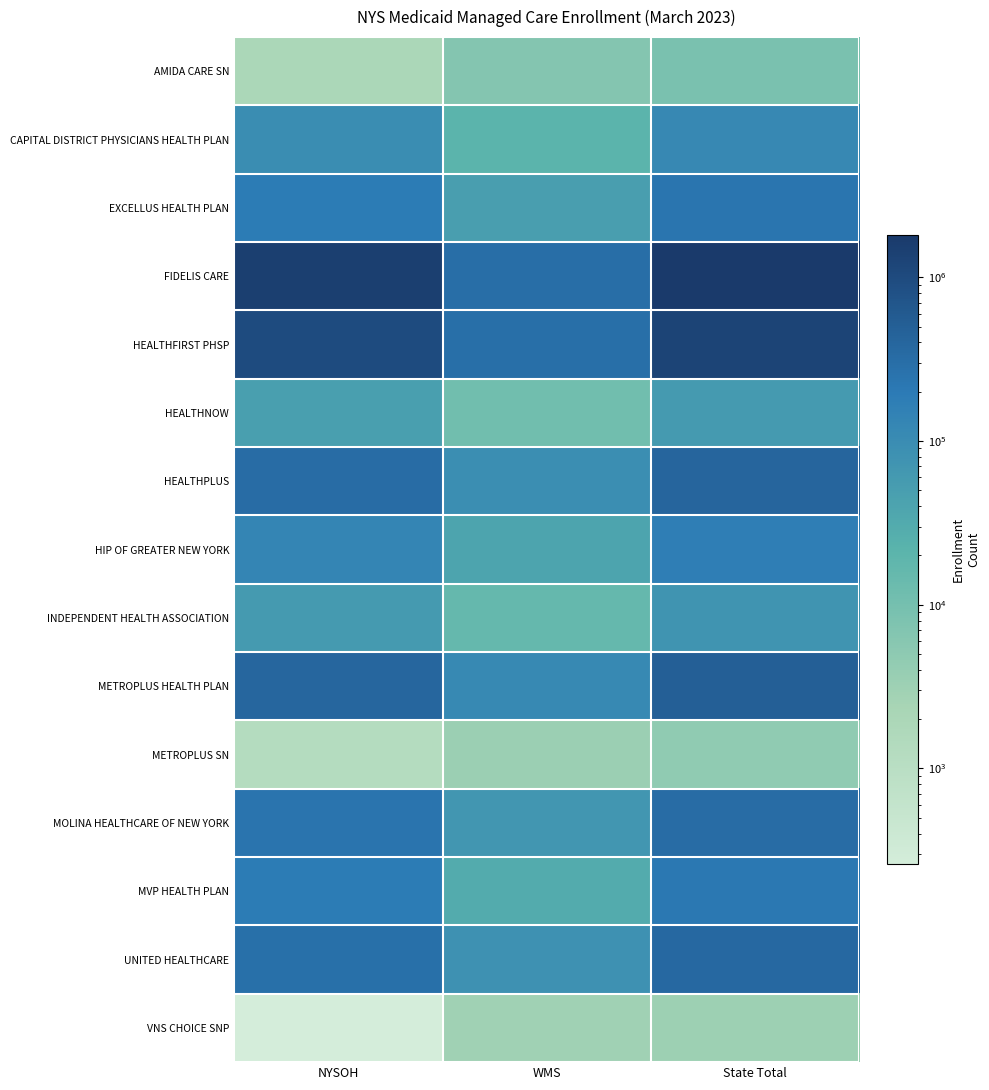

Between State Total and WMS, which is larger?

State Total